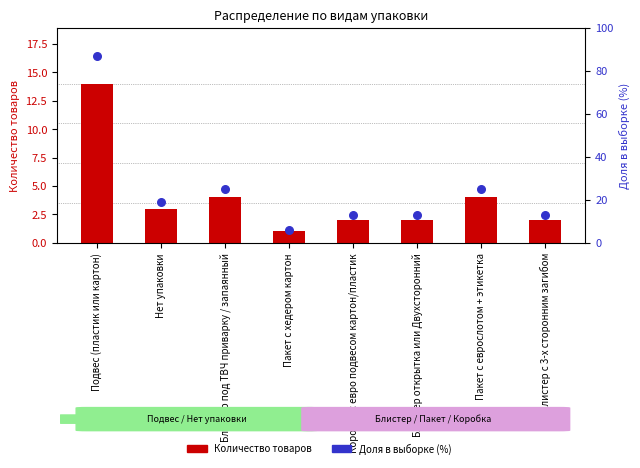

Which series has the widest spread of Y values?

Доля в выборке (%)